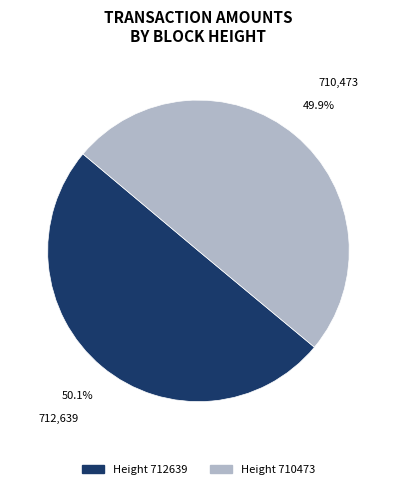

Is there any slice that represents more than half of the pie?

Yes